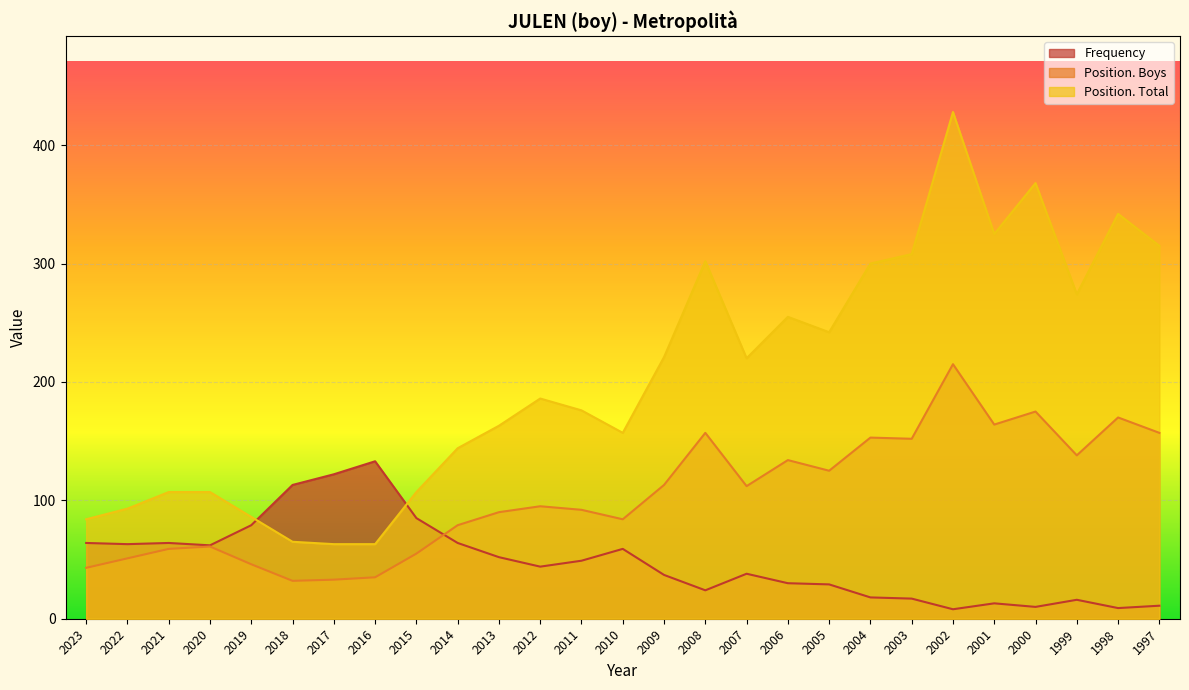

List the labels in order of Position. Boys value, smallest first.

2018, 2017, 2016, 2023, 2019, 2022, 2015, 2021, 2020, 2014, 2010, 2013, 2011, 2012, 2007, 2009, 2005, 2006, 1999, 2003, 2004, 2008, 1997, 2001, 1998, 2000, 2002